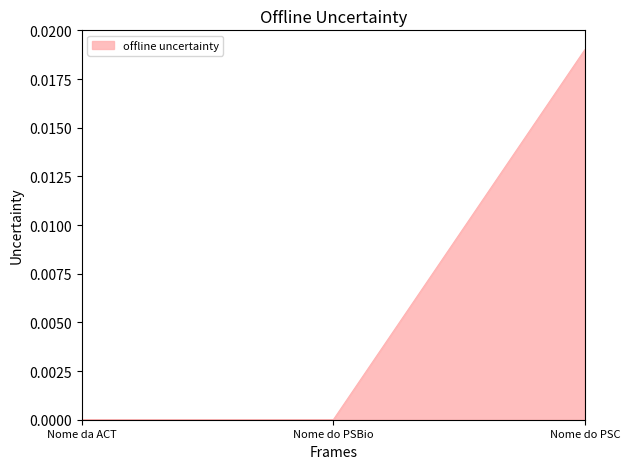

How many categories are shown in the chart?

3